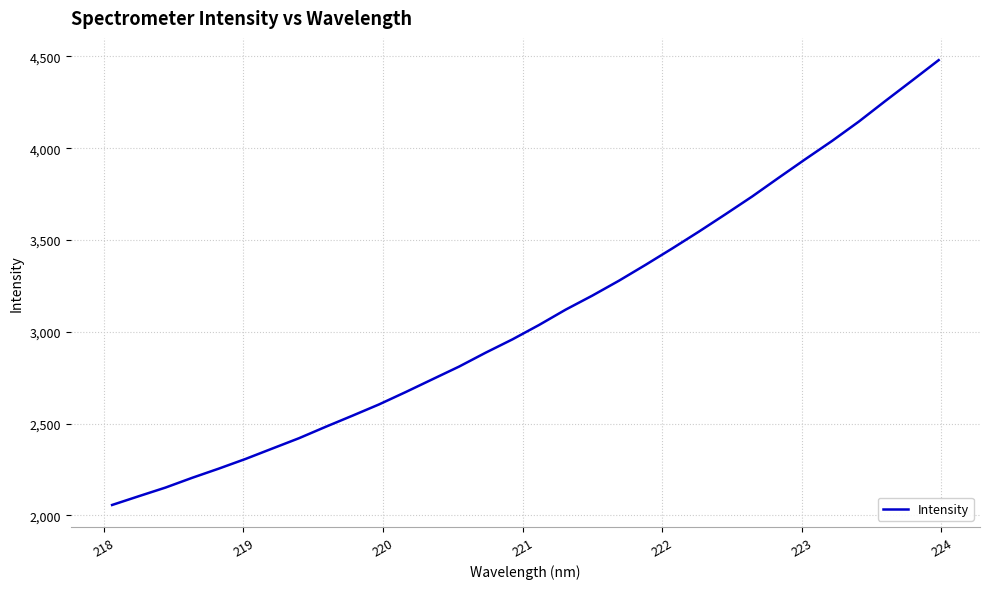

What is the minimum value shown in the chart?

2056.6